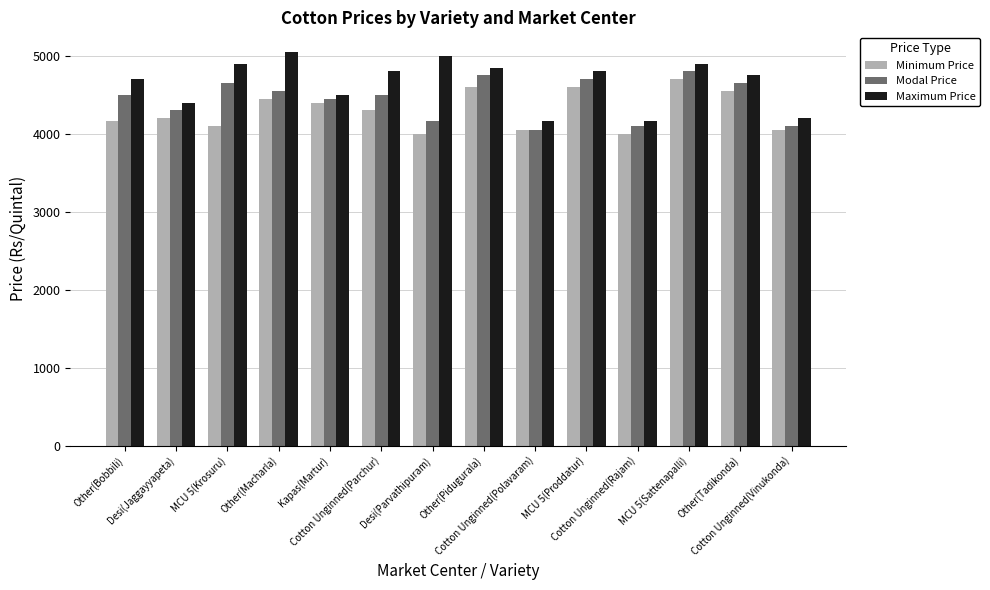

Which series has the largest total across all categories?

Maximum Price